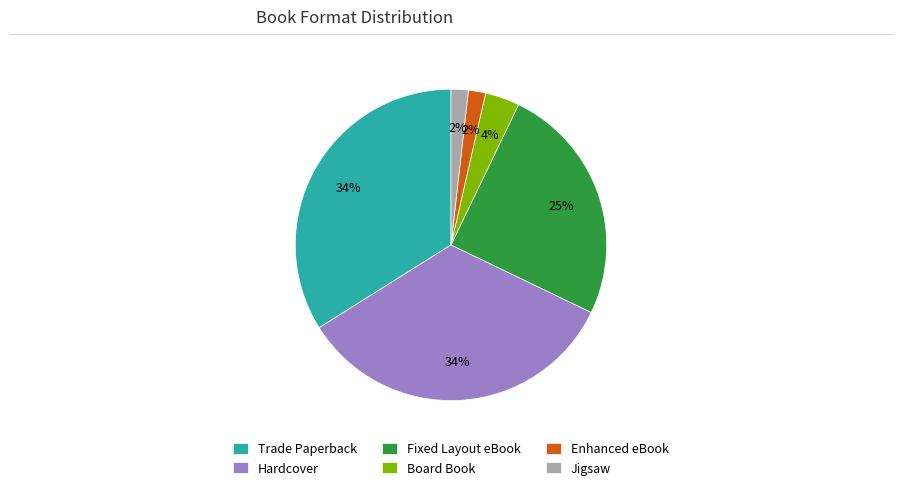

Is Hardcover the majority of the pie?

No